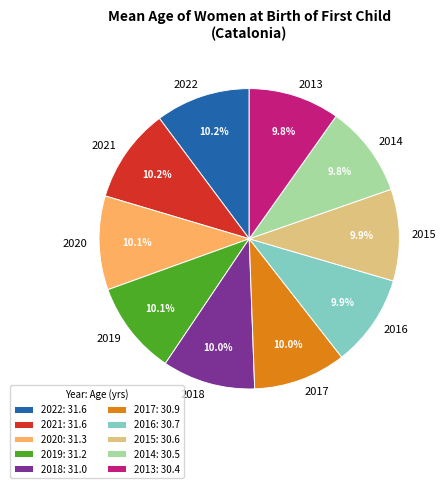

Is there any slice that represents more than half of the pie?

No